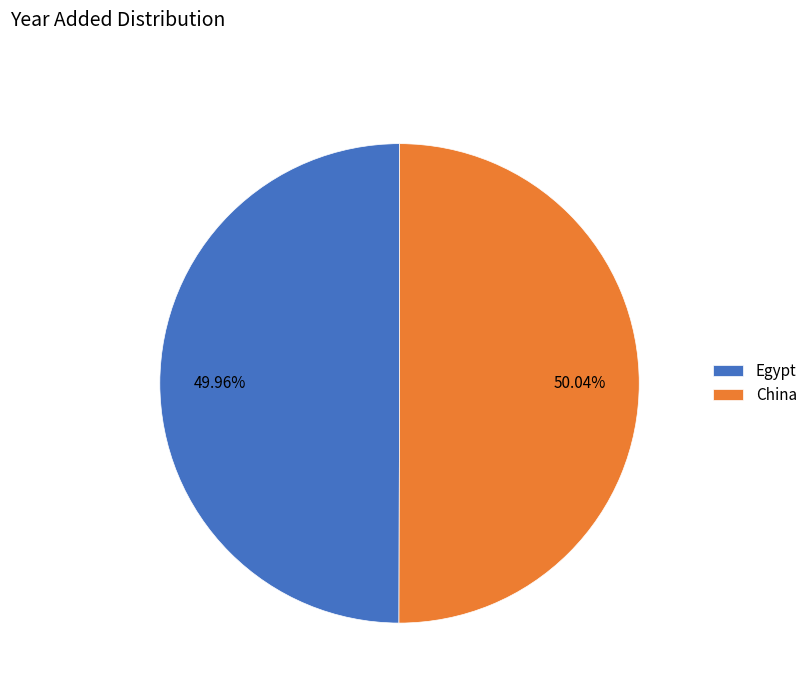

The China slice represents 50% of the pie. True or false?

True